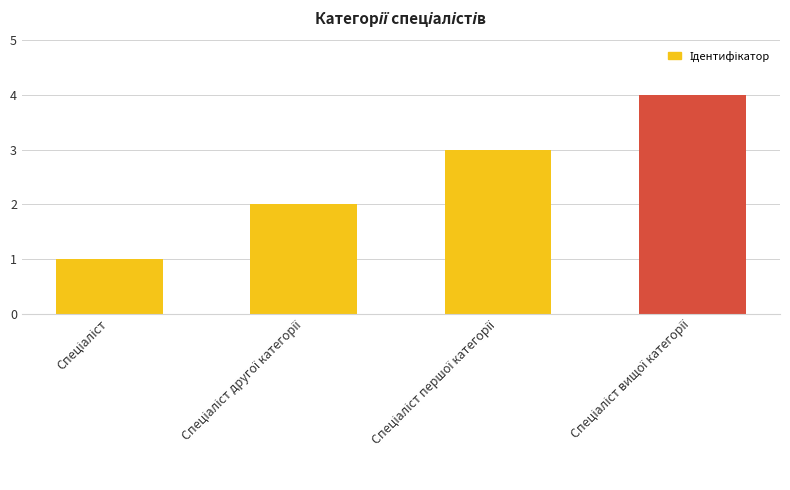

What is the value of the 1st bar from the left?

1